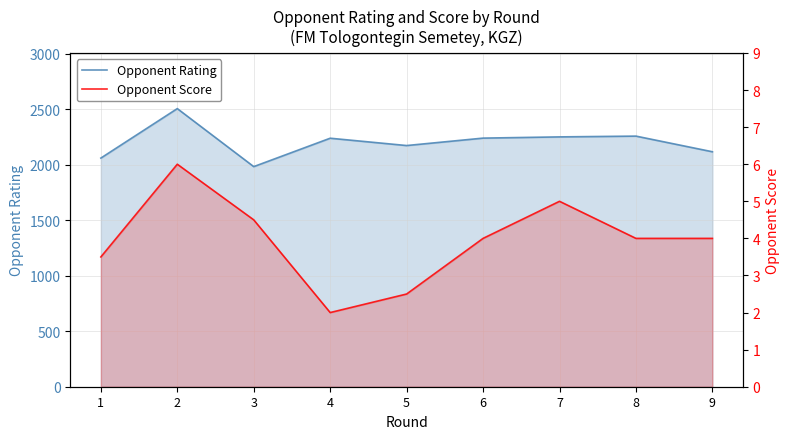

Where does the Opponent Score series first go above 4?

2